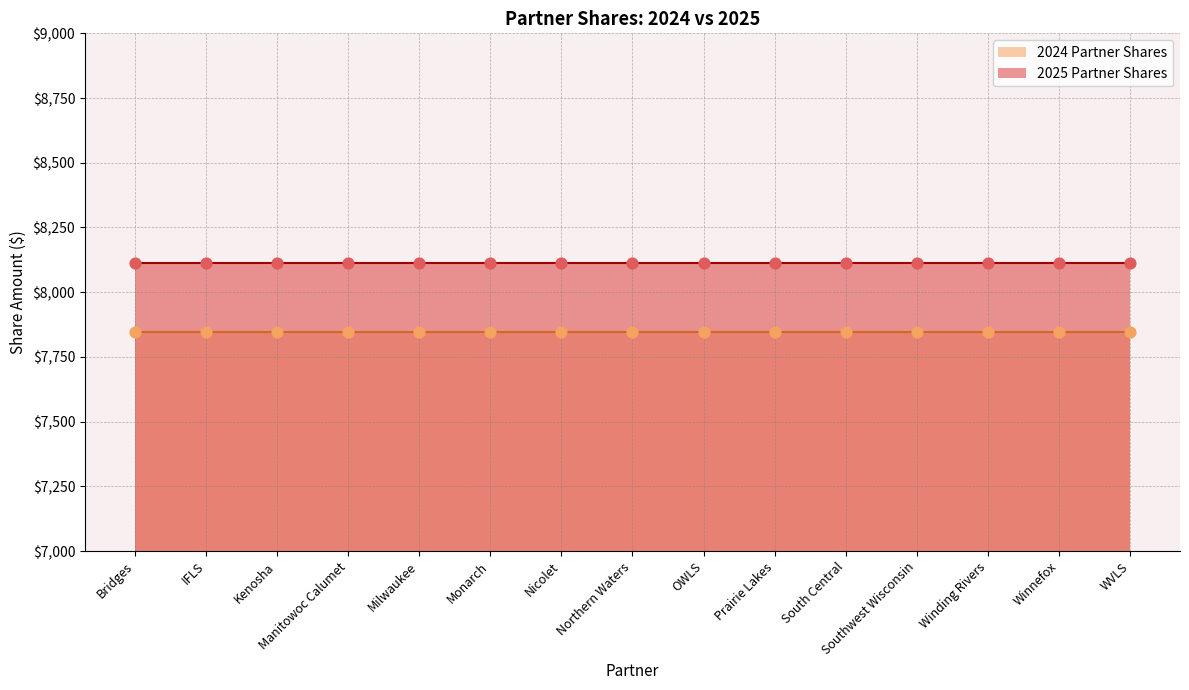

Which series has the largest total across all categories?

2025 Partner Shares